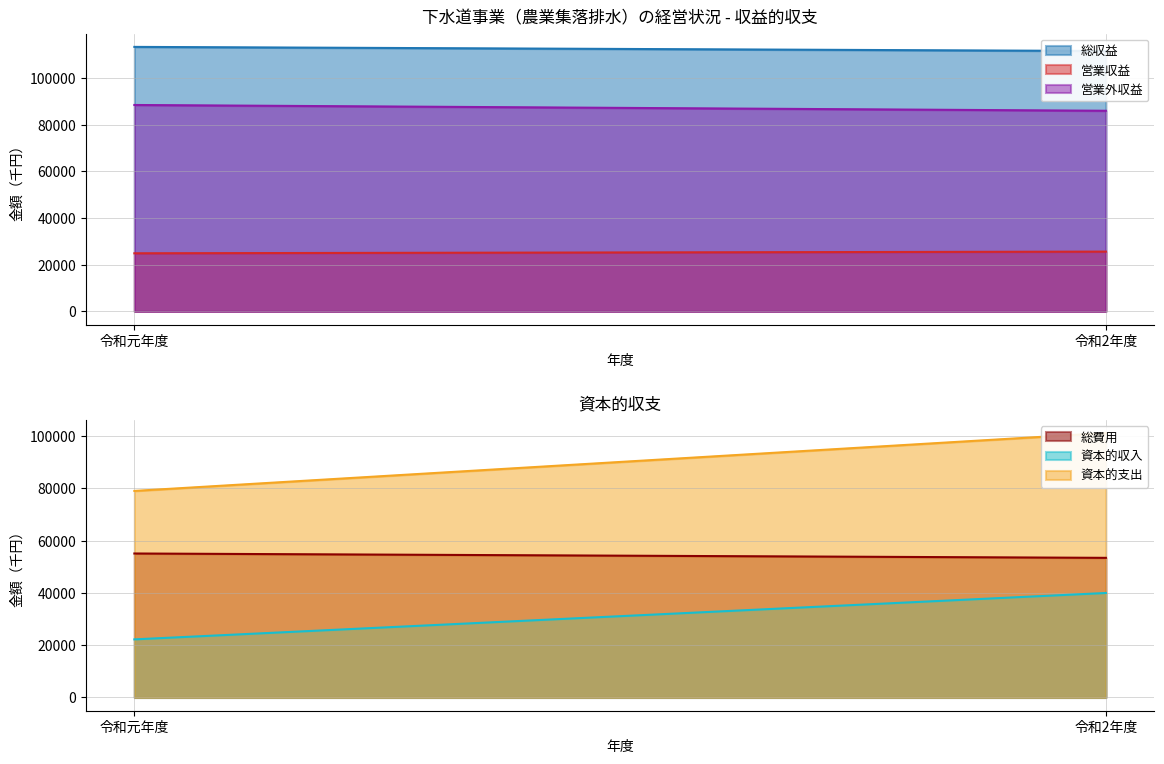

The value of 営業収益 at 令和元年度 is 24913. True or false?

True